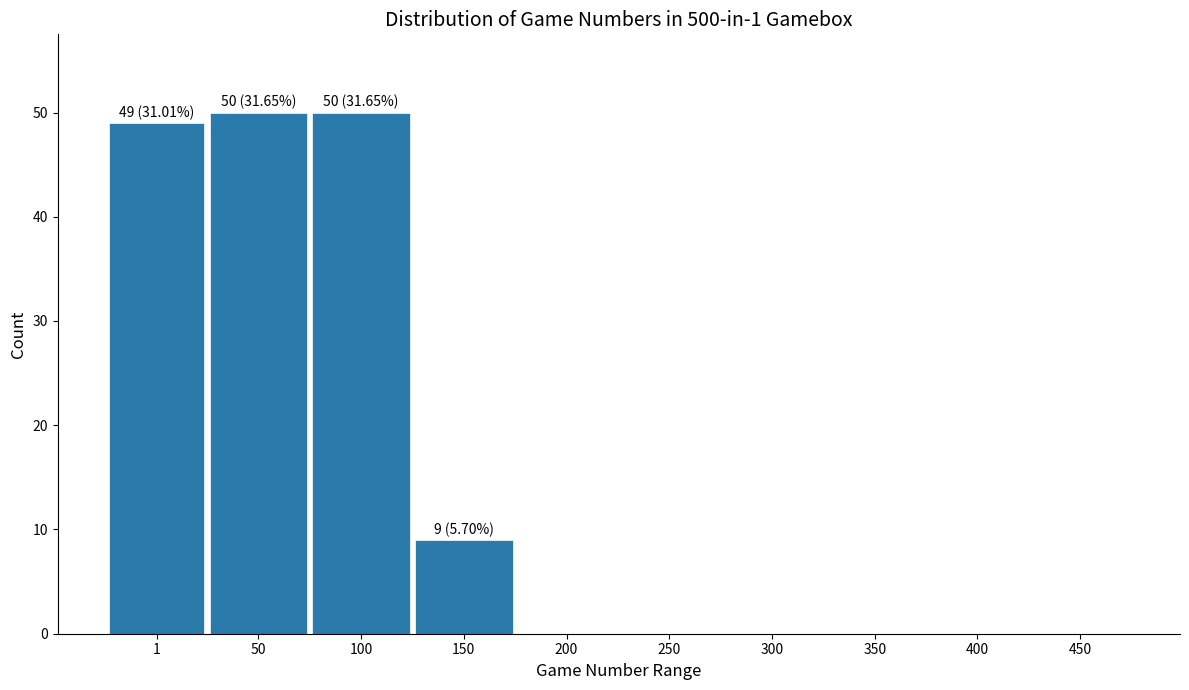

Reading left to right, what are all the values shown in this chart?

1=49	50=50	100=50	150=9	200=0	250=0	300=0	350=0	400=0	450=0